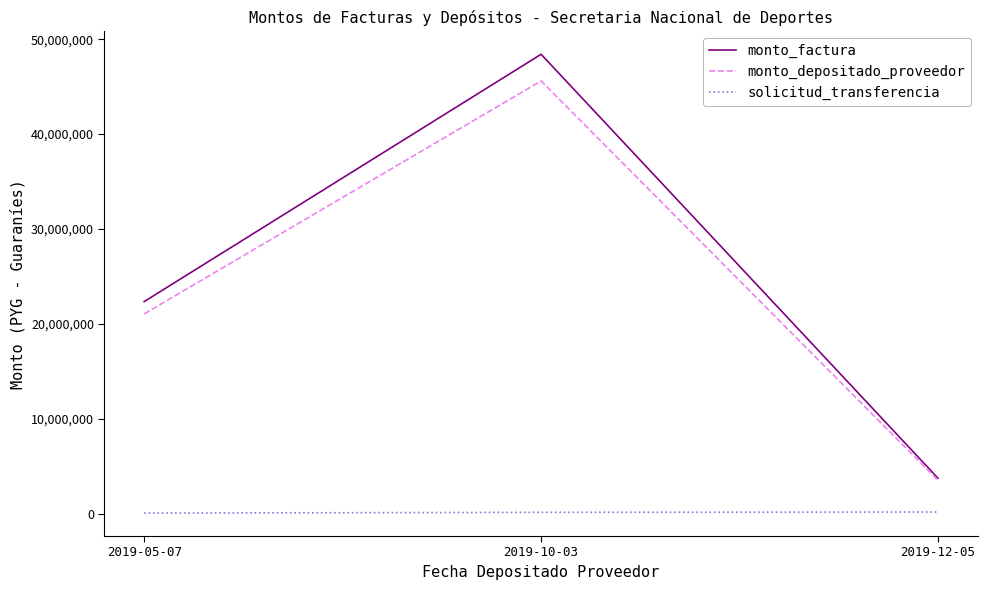

How many lines are shown in the chart?

3